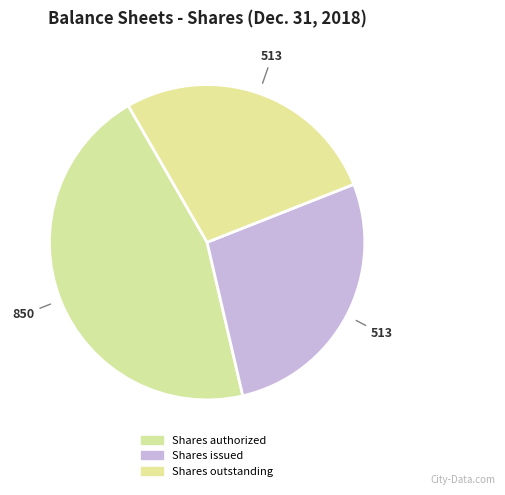

Rank the categories by value from highest to lowest.

Shares authorized, Shares issued, Shares outstanding